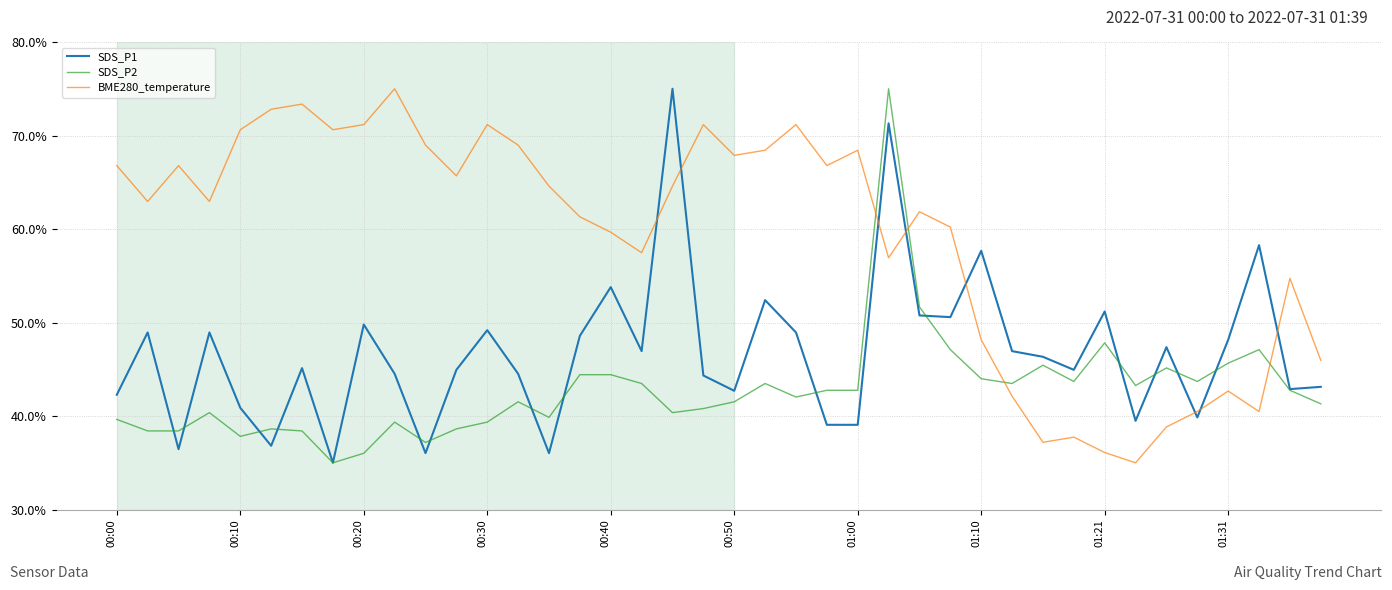

What is the difference between the second highest and second lowest values in the SDS_P2 series?

0.2